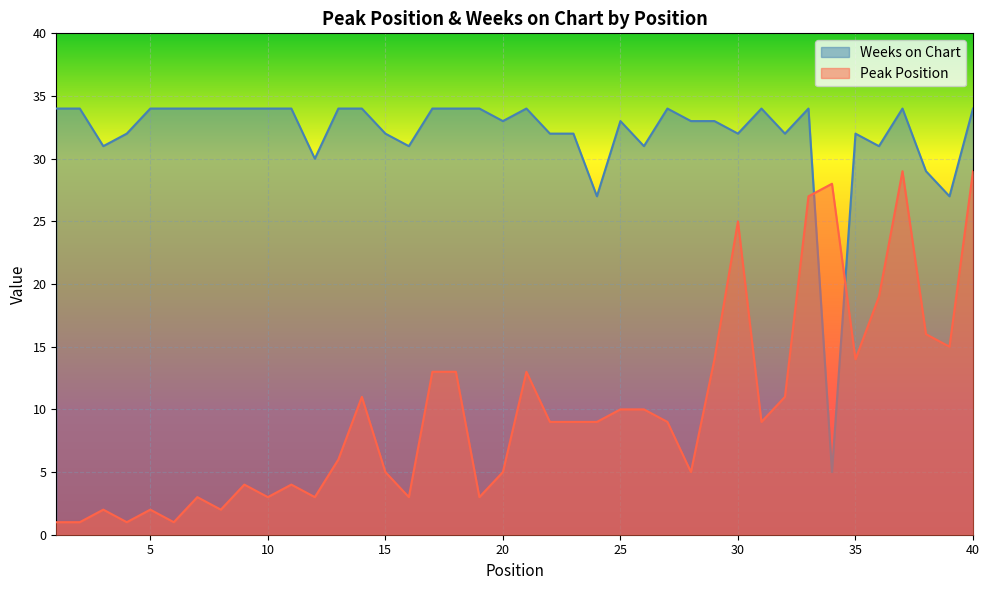

Which series ends up on top after the final intersection of Peak Position and Weeks on Chart?

Weeks on Chart